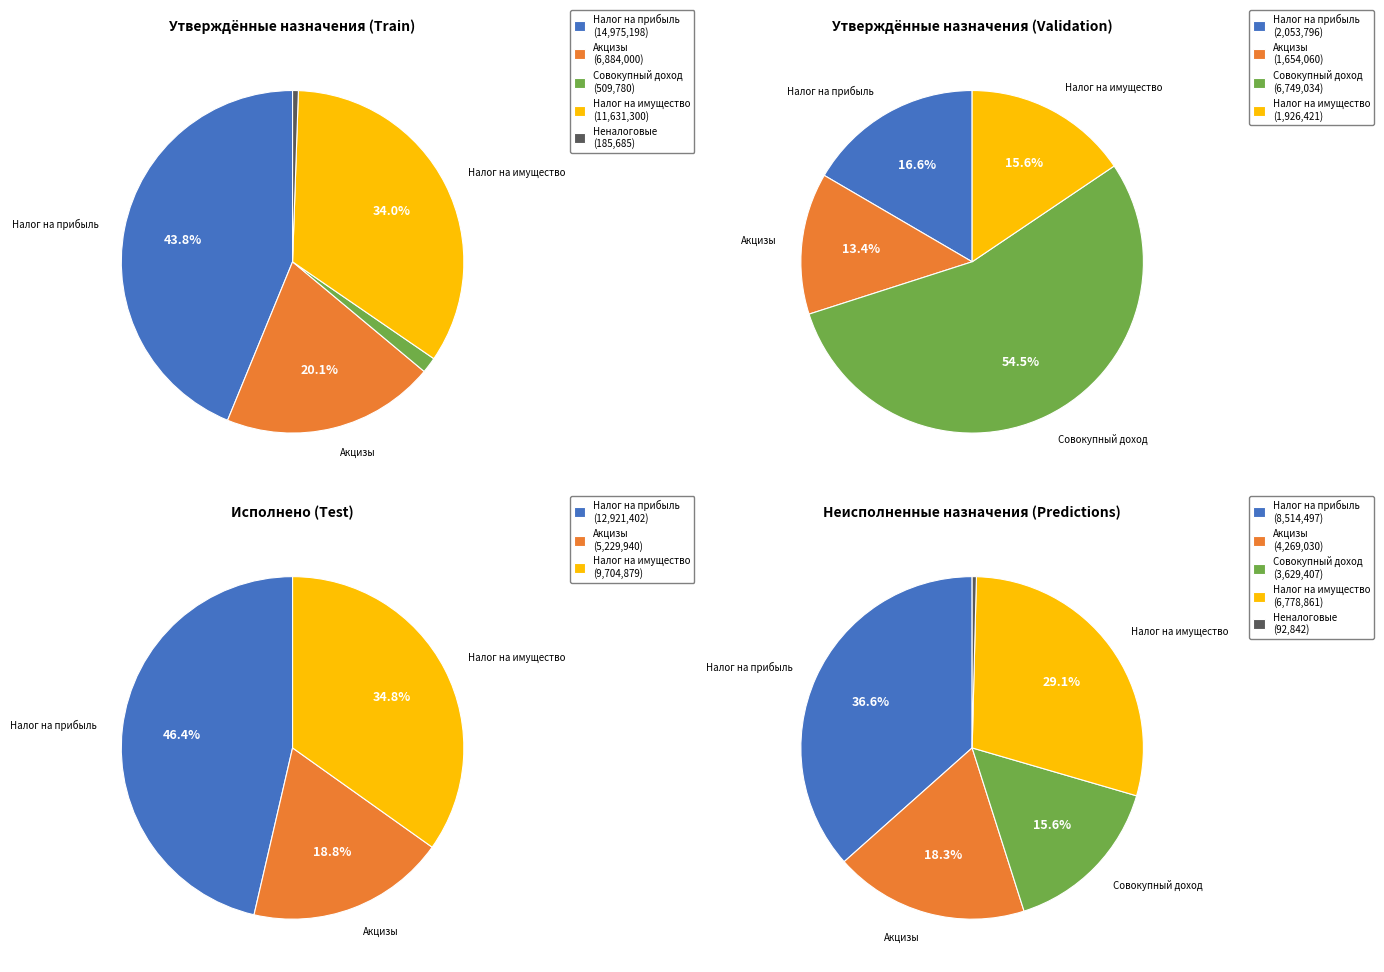

How many slices are in this pie chart?

5